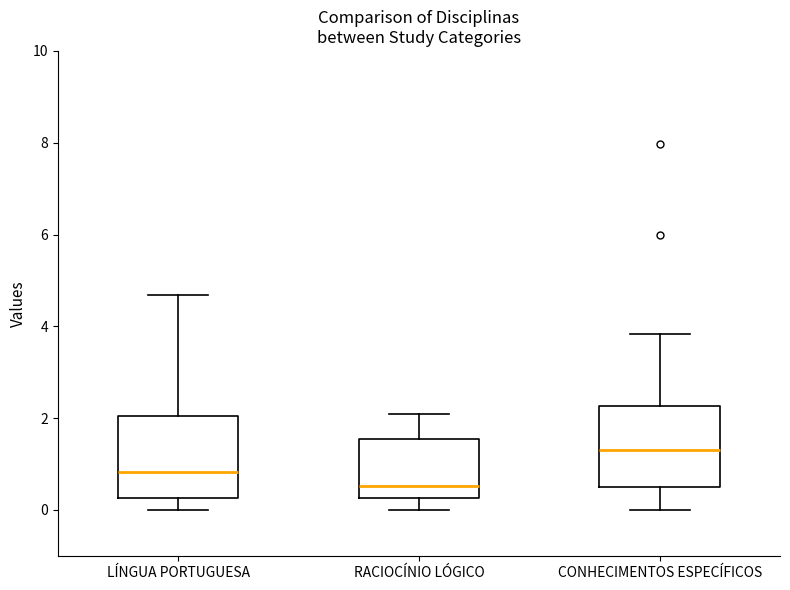

Reading left to right, transcribe this box plot: for each box, give where its median line is, the range the box spans, and where its two whiskers end, as read against the y-axis. The values are not printed on the chart, so give them approximately, as read against the axis.

LÍNGUA PORTUGUESA: median 0.8, box 0.2 to 2.0, whiskers 0.0 to 4.6
RACIOCÍNIO LÓGICO: median 0.6, box 0.2 to 1.6, whiskers 0.0 to 2.0
CONHECIMENTOS ESPECÍFICOS: median 1.4, box 0.6 to 2.2, whiskers 0.0 to 3.8